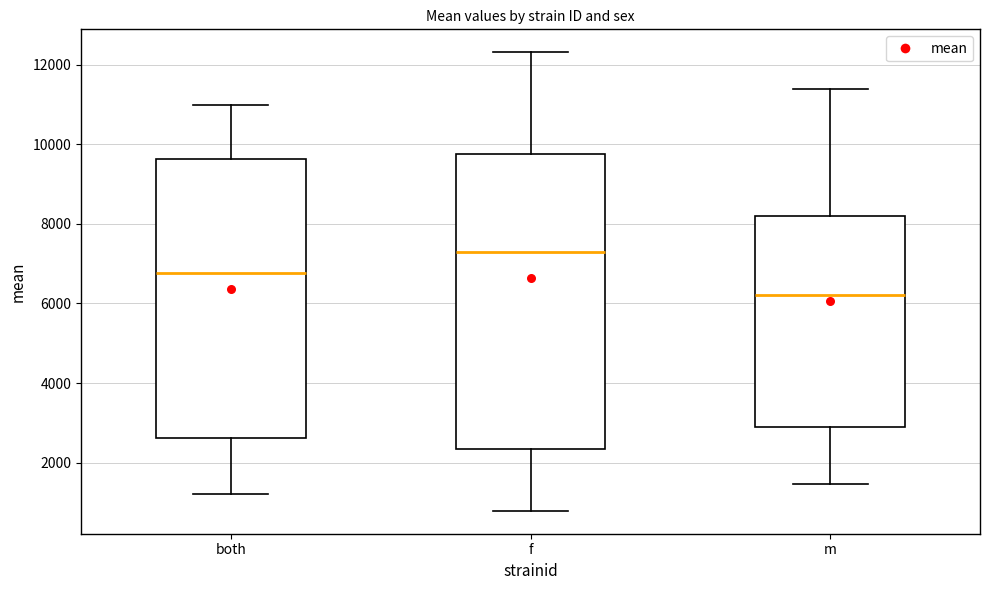

Which box is the tallest, from its lower edge to its upper edge?

f